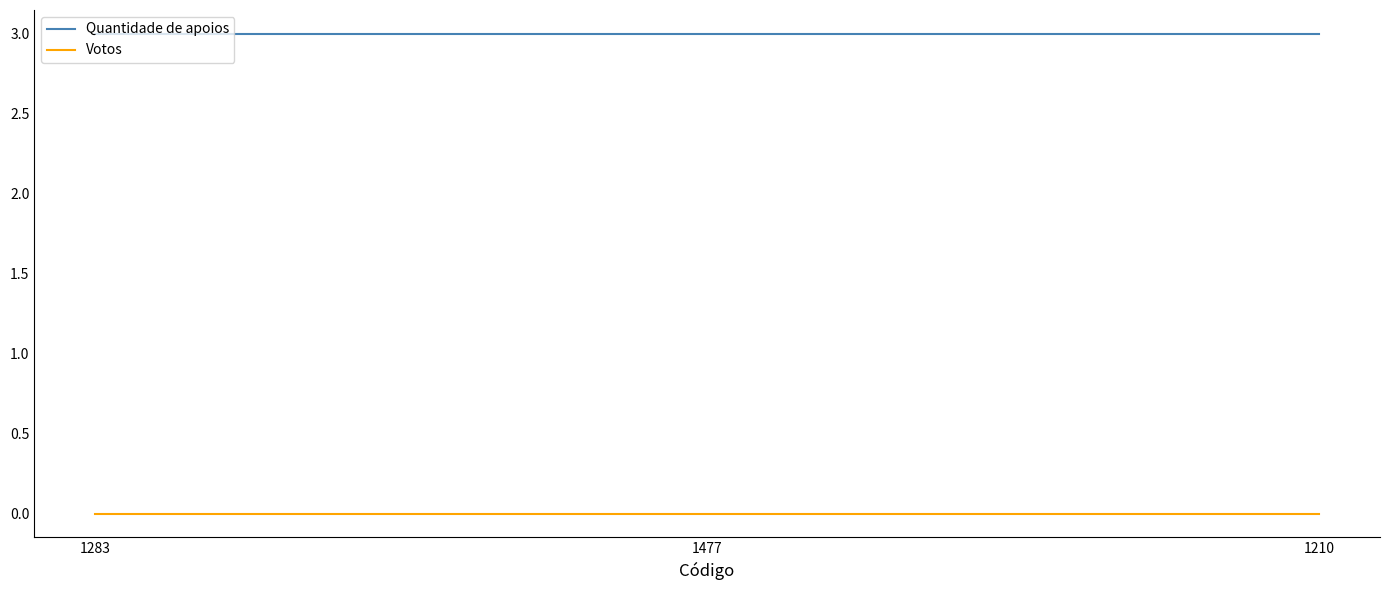

Does the chart display data point markers on the line(s)?

No